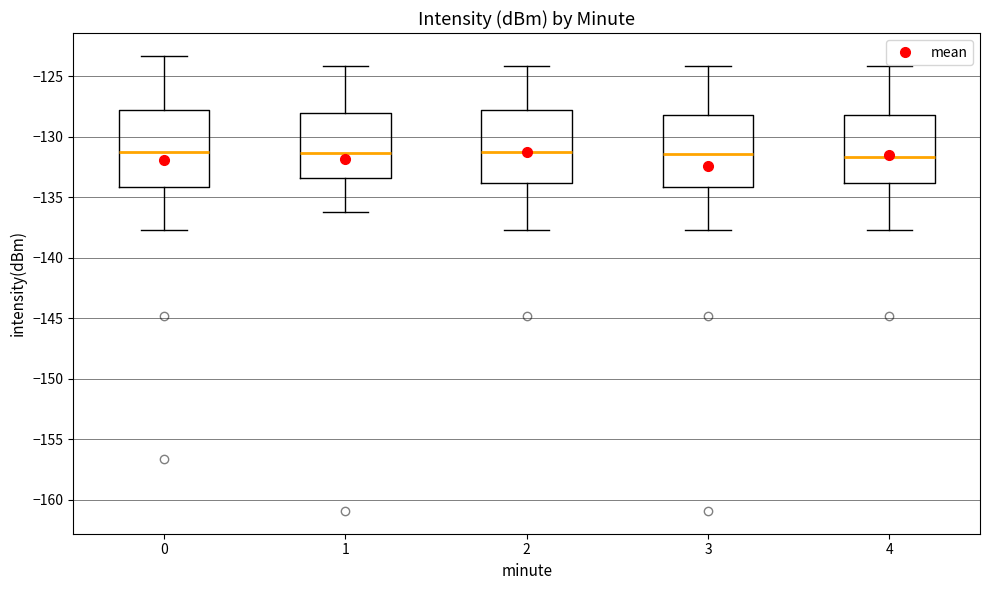

Where does the median line of the box at x = 0 sit on the y-axis? The values are not printed on the chart, so give them approximately, as read against the axis.

-131.0